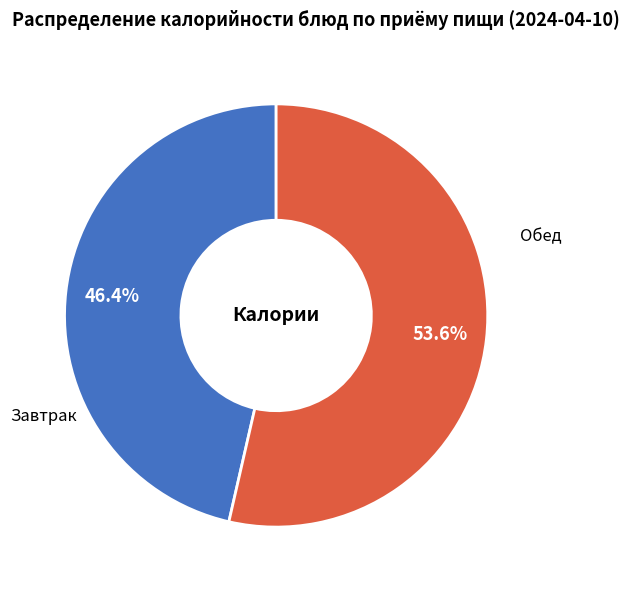

How many slices are in this pie chart?

2